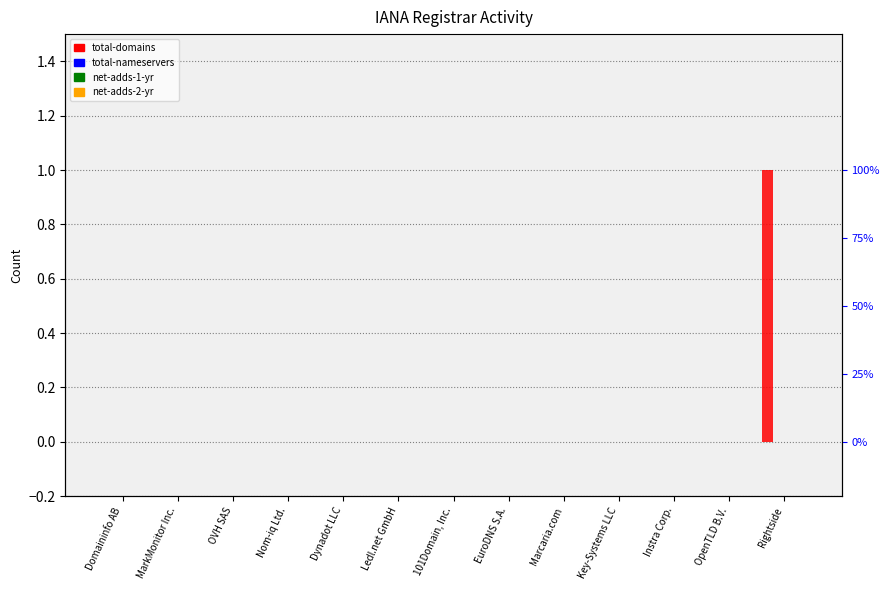

Rank the categories by net-adds-2-yr value from highest to lowest.

Domaininfo AB, MarkMonitor Inc., OVH SAS, Nom-iq Ltd., Dynadot LLC, Ledl.net GmbH, 101Domain, Inc., EuroDNS S.A., Marcaria.com, Key-Systems LLC, Instra Corp., OpenTLD B.V., Rightside